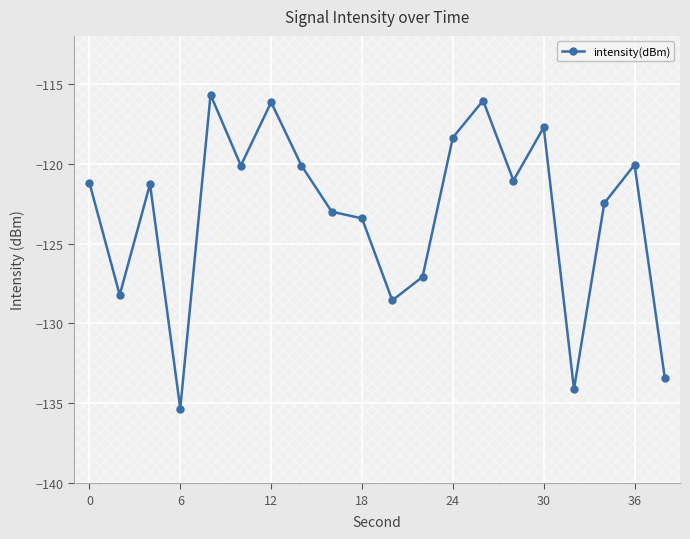

What is the sum of all values?

-2463.4